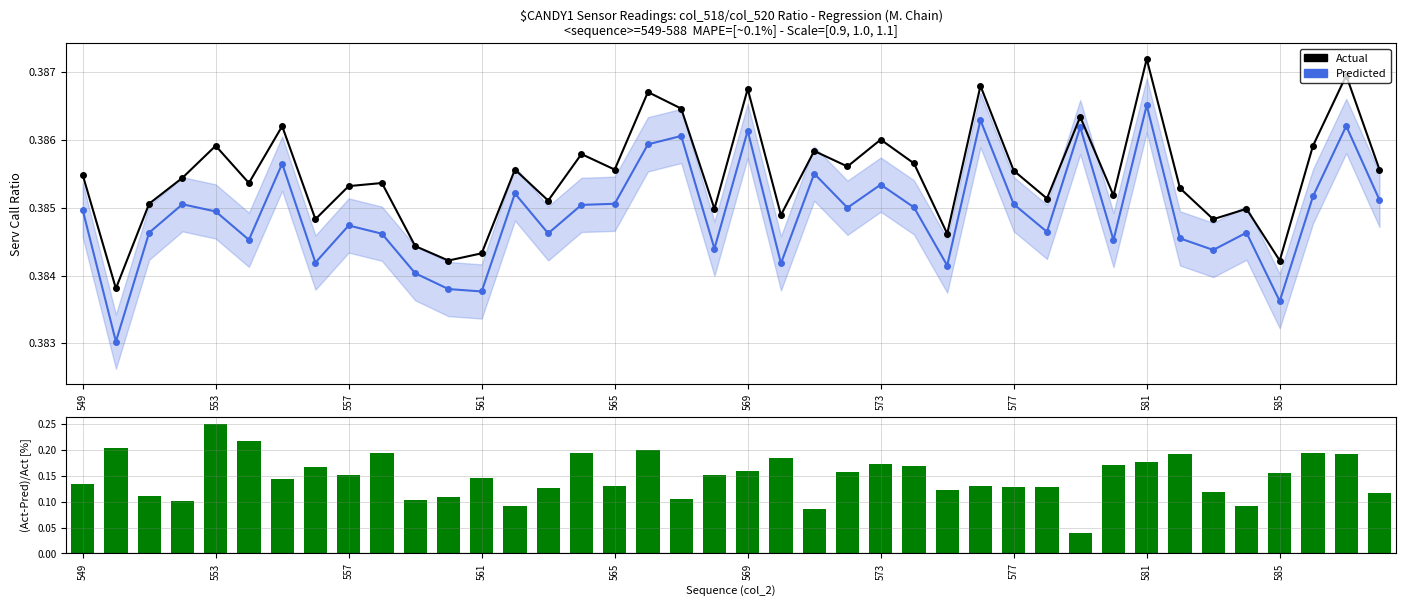

Reading left to right, what are all the values shown in this chart?

Predicted: 0.4	0.4	0.4	0.4	0.4	0.4	0.4	0.4	0.4	0.4	0.4	0.4	0.4	0.4	0.4	0.4	0.4	0.4	0.4	0.4	0.4	0.4	0.4	0.4	0.4	0.4	0.4	0.4	0.4	0.4	0.4	0.4	0.4	0.4	0.4	0.4	0.4	0.4	0.4	0.4
Actual: 0.4	0.4	0.4	0.4	0.4	0.4	0.4	0.4	0.4	0.4	0.4	0.4	0.4	0.4	0.4	0.4	0.4	0.4	0.4	0.4	0.4	0.4	0.4	0.4	0.4	0.4	0.4	0.4	0.4	0.4	0.4	0.4	0.4	0.4	0.4	0.4	0.4	0.4	0.4	0.4
(Actual-Pred)/Act [%]: 0.1	0.2	0.1	0.1	0.3	0.2	0.1	0.2	0.2	0.2	0.1	0.1	0.1	0.1	0.1	0.2	0.1	0.2	0.1	0.2	0.2	0.2	0.1	0.2	0.2	0.2	0.1	0.1	0.1	0.1	0.0	0.2	0.2	0.2	0.1	0.1	0.2	0.2	0.2	0.1